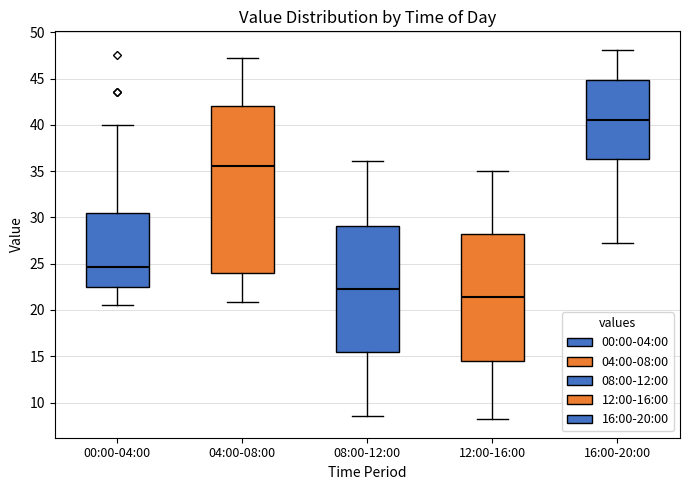

Reading left to right, transcribe this box plot: for each box, give where its median line is, the range the box spans, and where its two whiskers end, as read against the y-axis. The values are not printed on the chart, so give them approximately, as read against the axis.

00:00-04:00: median 24.5, box 22.5 to 30.5, whiskers 20.5 to 40.0
04:00-08:00: median 35.5, box 24.0 to 42.0, whiskers 21.0 to 47.0
08:00-12:00: median 22.5, box 15.5 to 29.0, whiskers 8.5 to 36.0
12:00-16:00: median 21.5, box 14.5 to 28.0, whiskers 8.0 to 35.0
16:00-20:00: median 40.5, box 36.5 to 45.0, whiskers 27.0 to 48.0